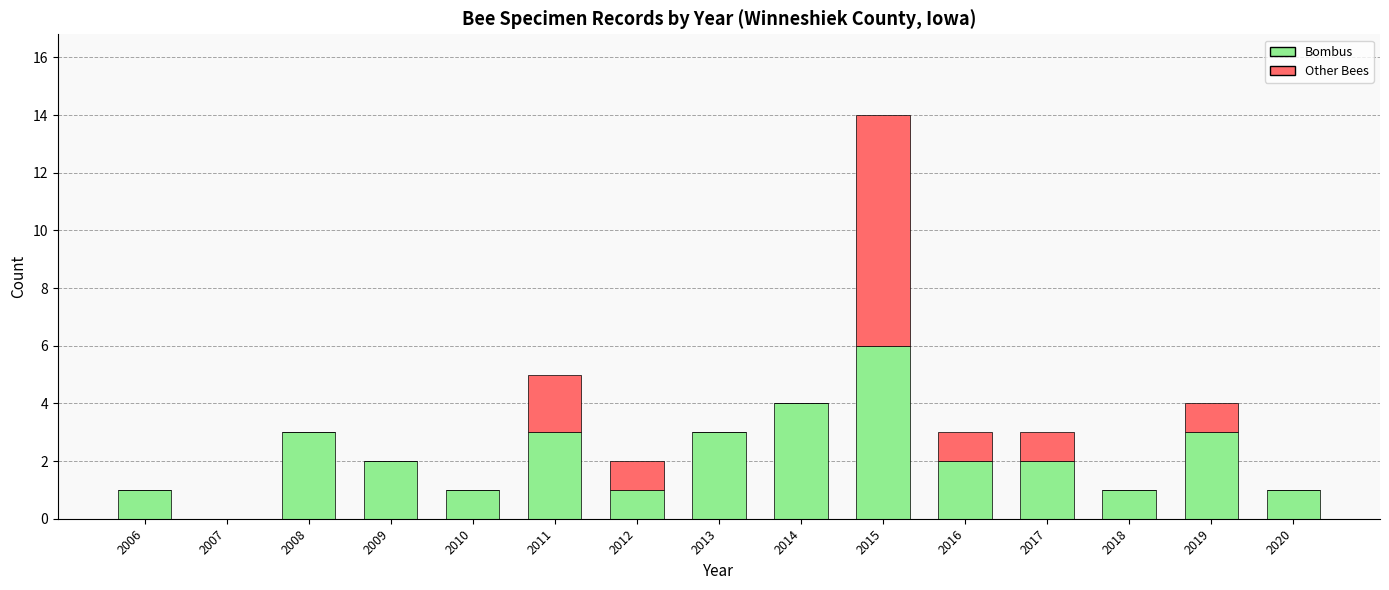

Are the bars horizontal?

No